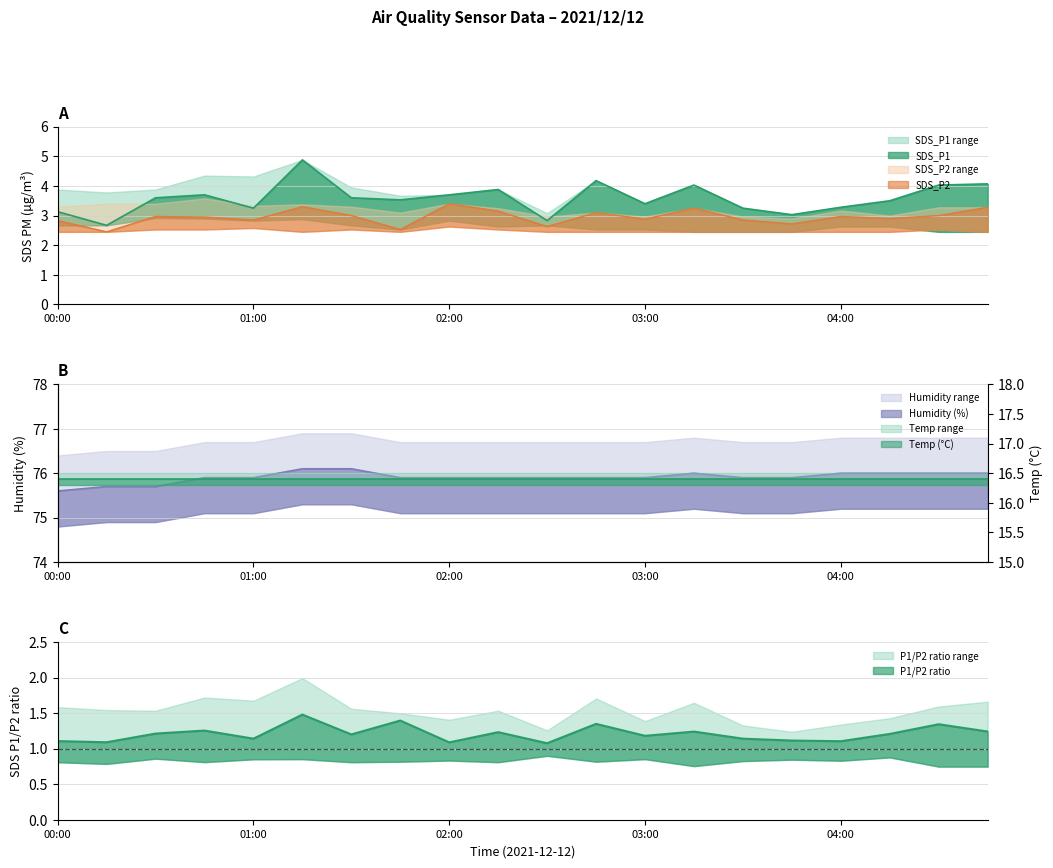

List the labels in order of SDS_P1 value, largest first.

01:15, 02:45, 04:45, 03:15, 04:30, 02:15, 00:45, 02:00, 00:30, 01:30, 01:45, 04:15, 03:00, 04:00, 01:00, 03:30, 00:00, 03:45, 02:30, 00:15